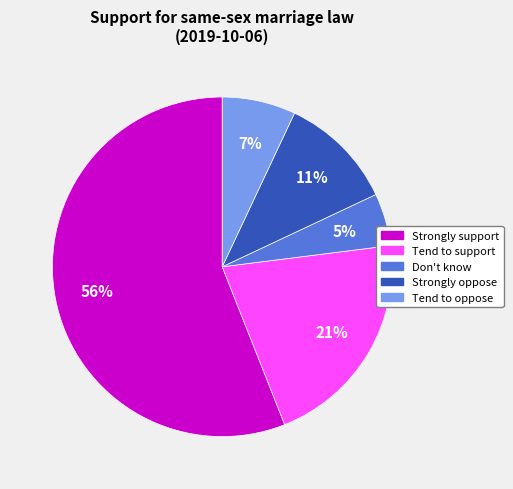

What is the majority slice?

Strongly support